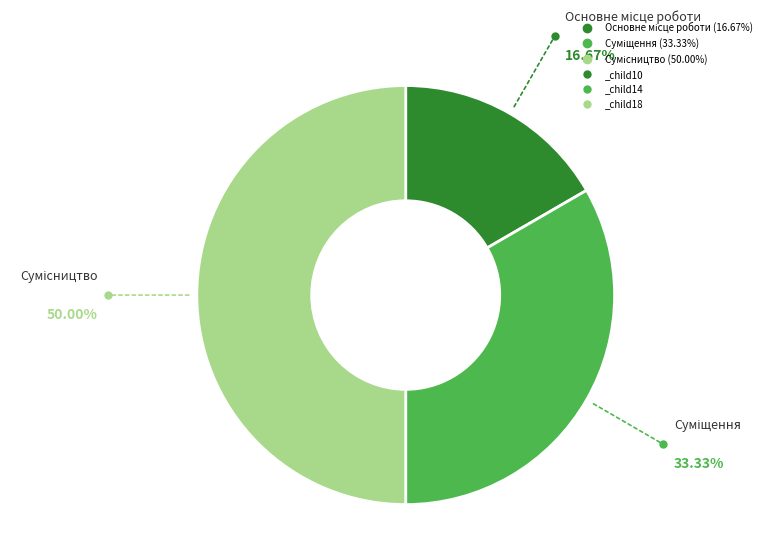

Which category has the smallest portion of the pie?

Основне місце роботи